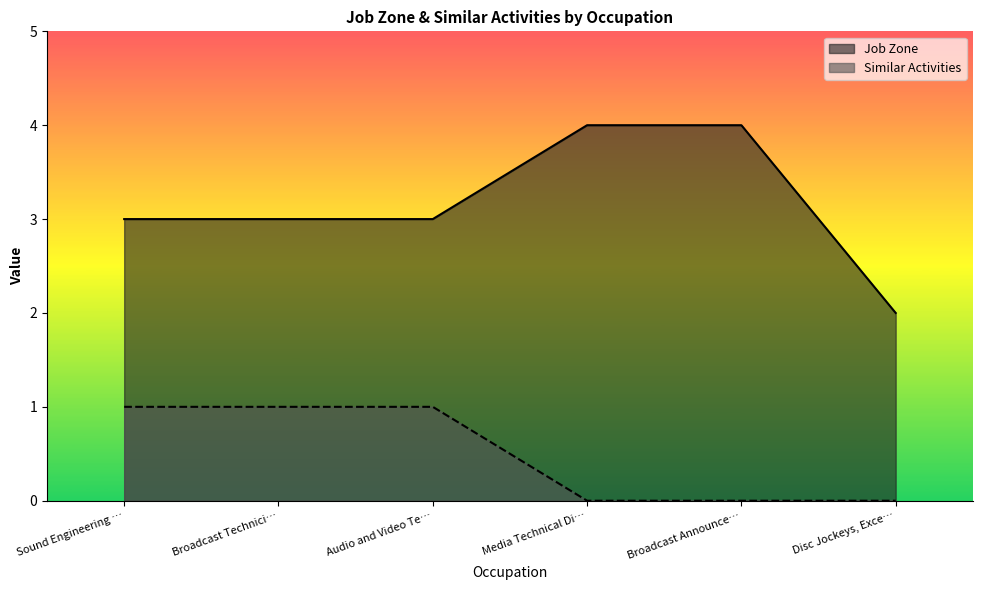

Which series has the widest spread of values?

Job Zone